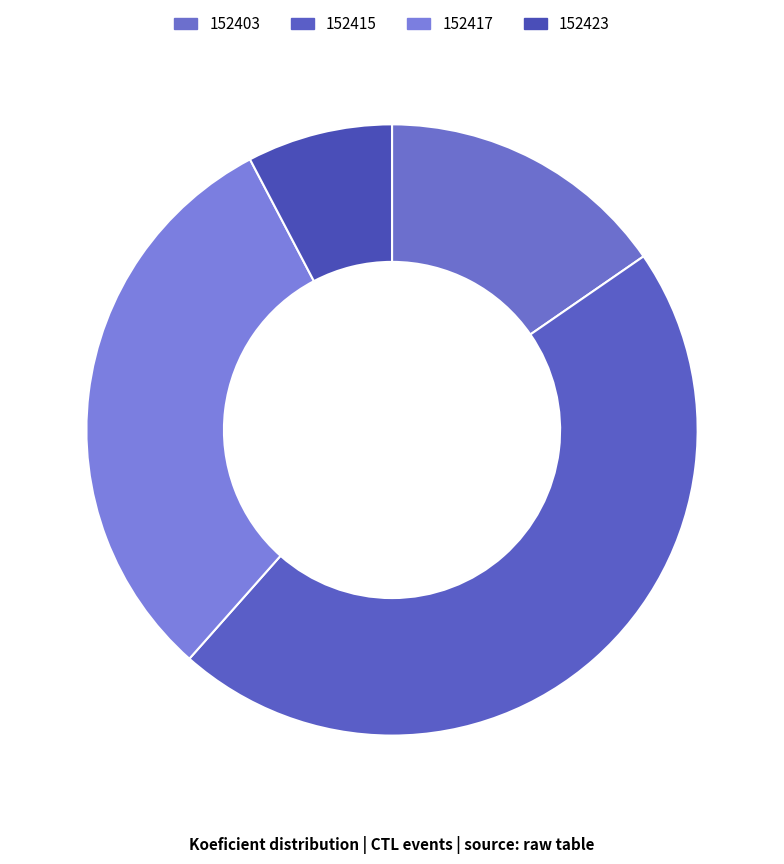

Combined, what portion of the pie is 152423 and 152415?

53.8%